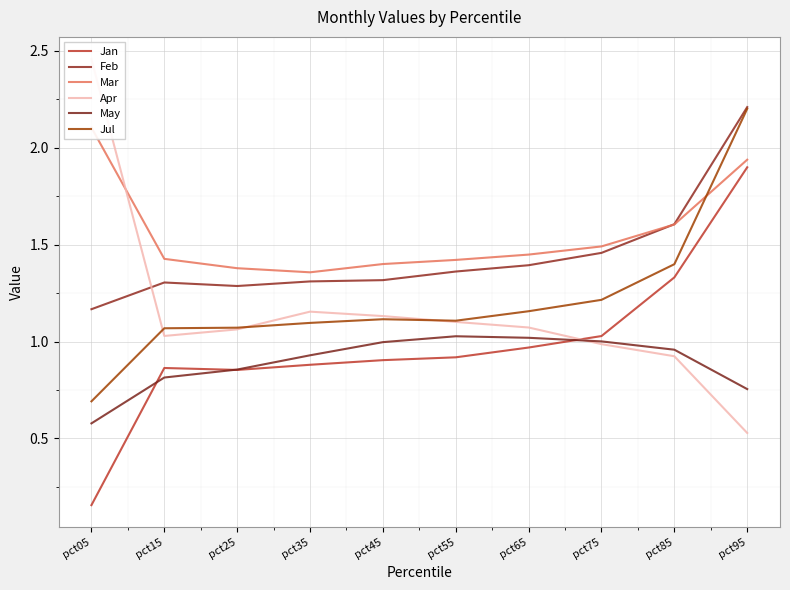

What is the value of the Feb point at the 2nd from the left?

1.3